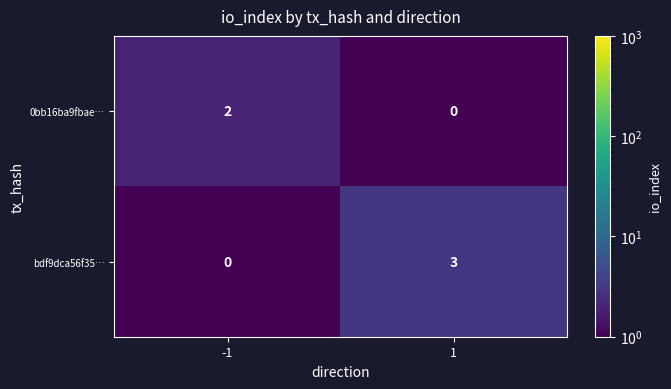

What is the spread (max minus min) of values at 1?

3